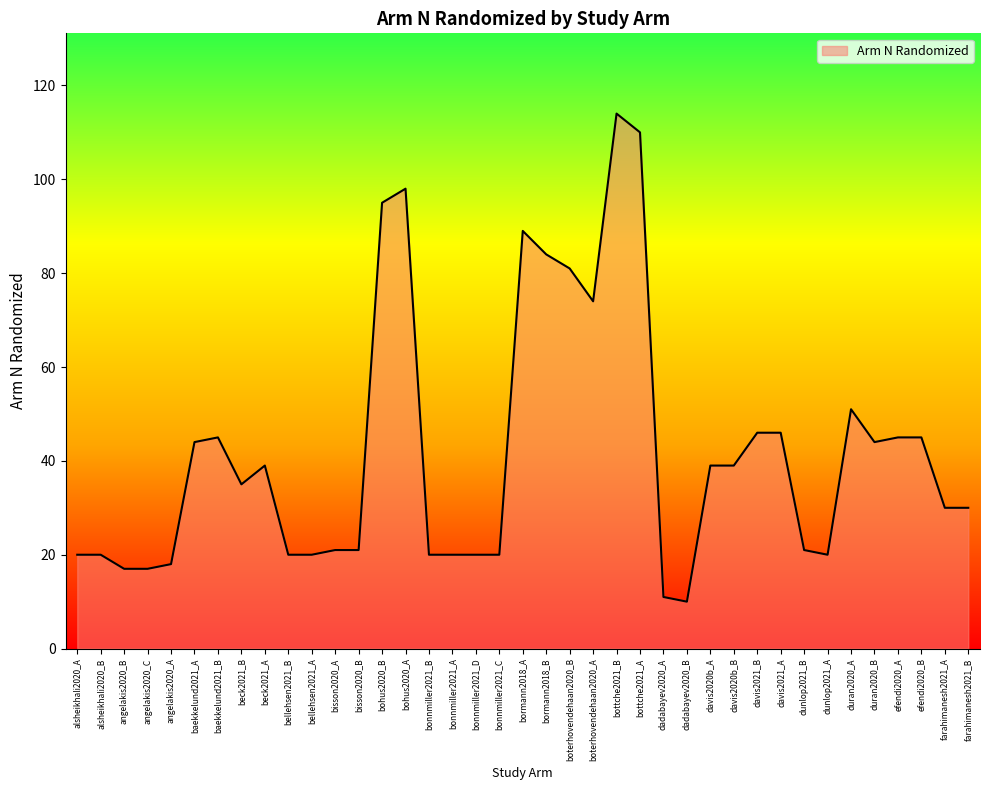

True or false: the data has more than 1 interior local peaks.

True